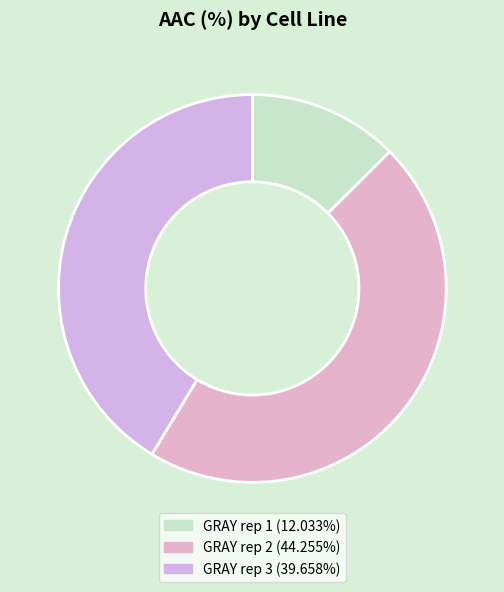

Combined, what portion of the pie is GRAY rep 1 and GRAY rep 2?

58.7%